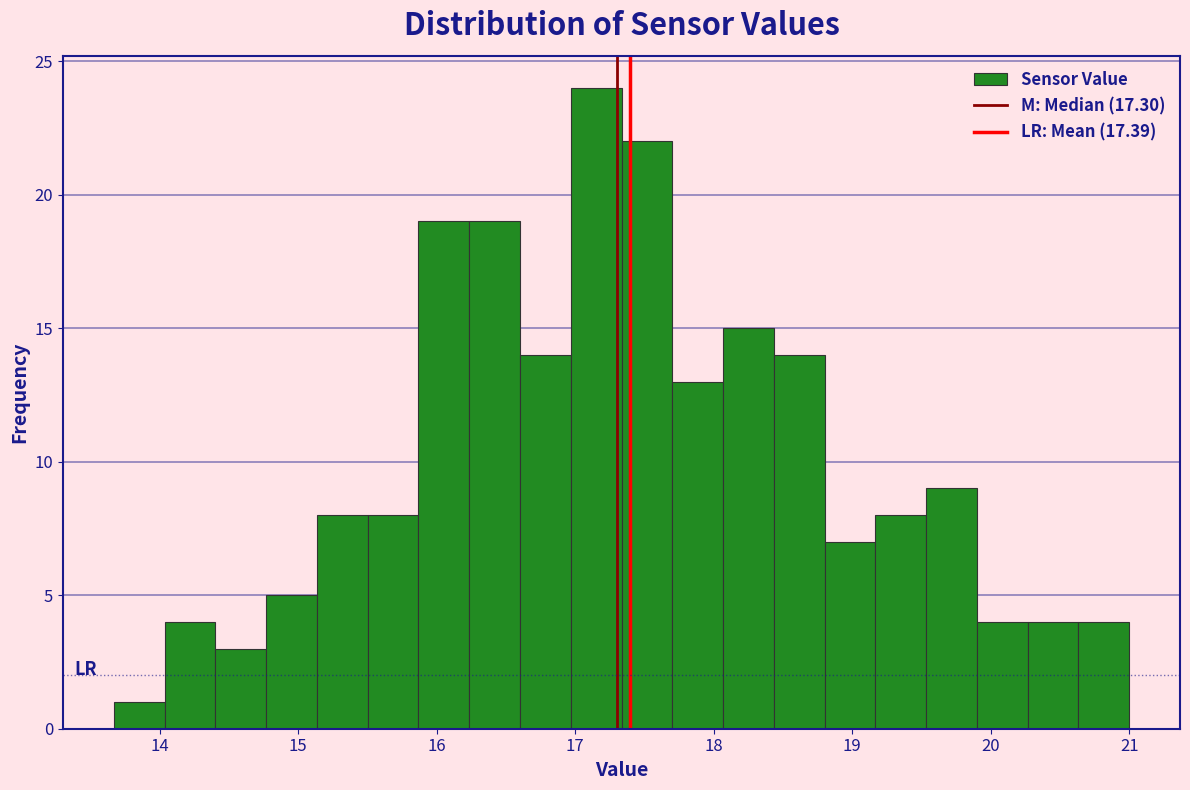

Read against the x-axis, roughly where is the centre of the tallest bar?

17.2